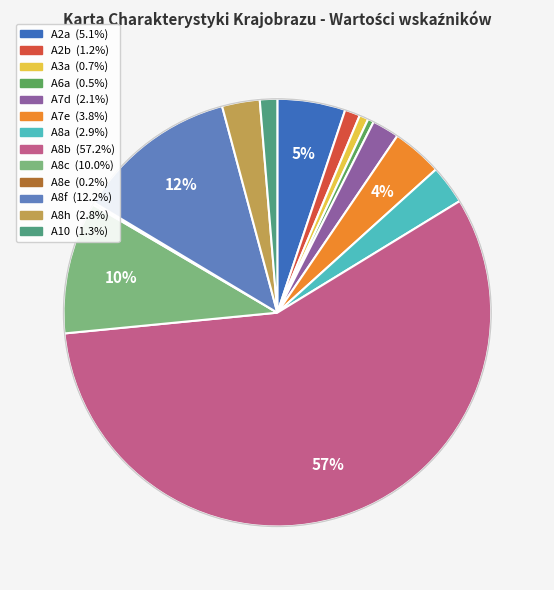

Between A8f and A8b, which is larger?

A8b